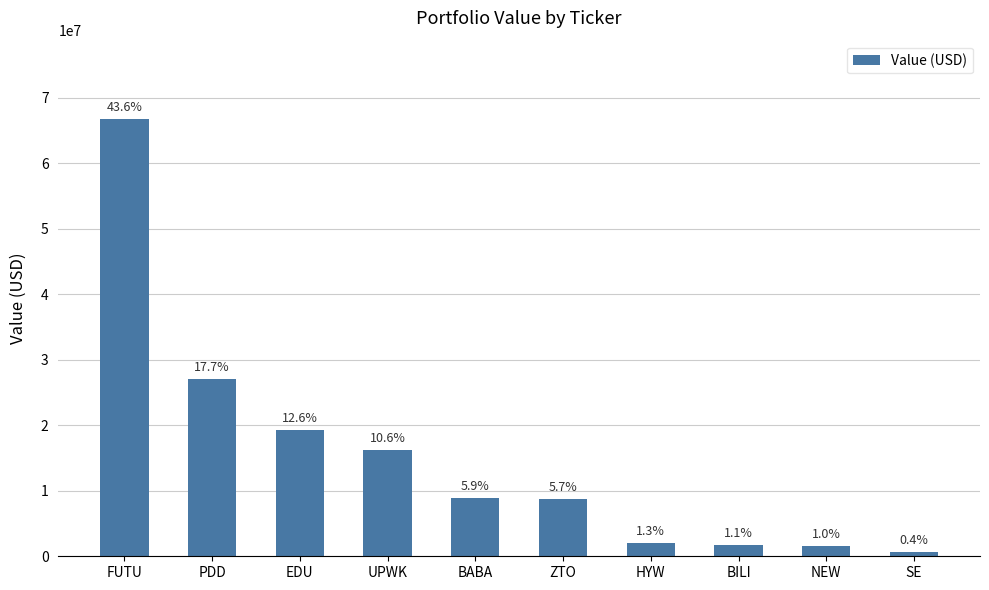

Rank the categories by value from highest to lowest.

FUTU, PDD, EDU, UPWK, BABA, ZTO, HYW, BILI, NEW, SE